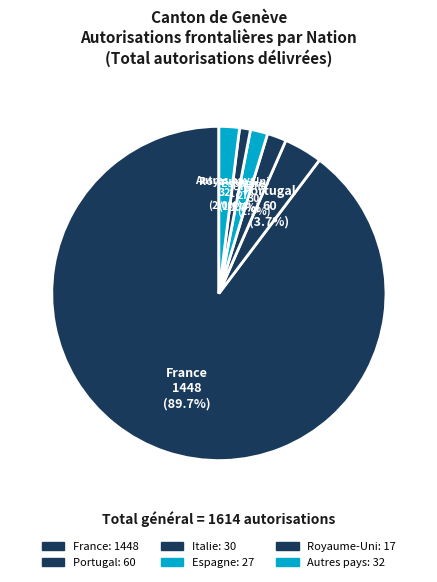

Which category has the biggest portion of the pie?

France